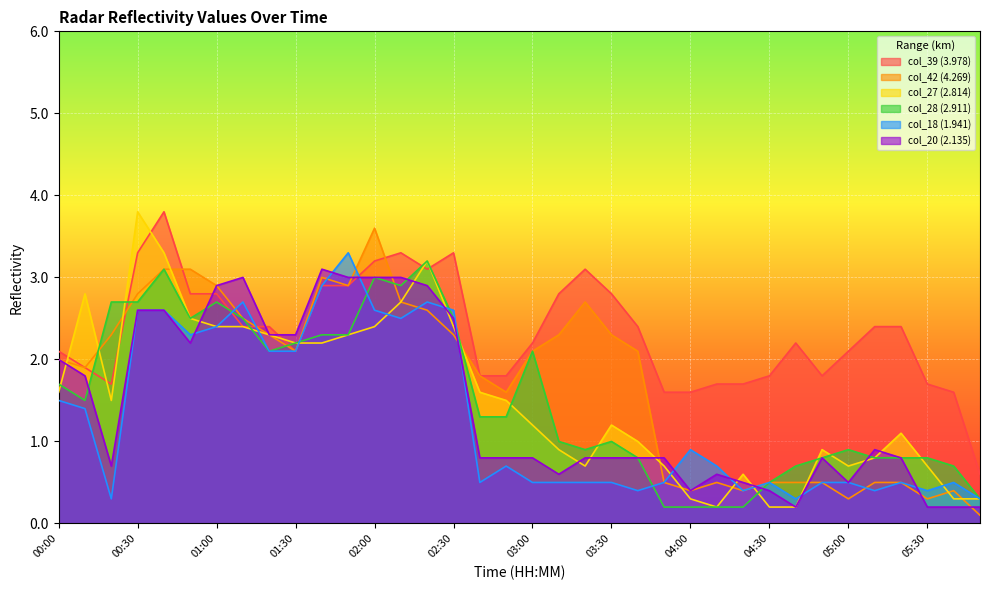

List the labels in order of col_18 (1.941) value, largest first.

01:50, 01:40, 01:10, 02:20, 00:30, 00:40, 02:00, 02:30, 02:10, 01:00, 00:50, 01:20, 01:30, 00:00, 00:10, 04:00, 02:50, 04:10, 02:40, 03:00, 03:10, 03:20, 03:30, 03:50, 04:30, 04:50, 05:00, 05:20, 05:40, 03:40, 04:20, 05:10, 05:30, 00:20, 04:40, 05:50